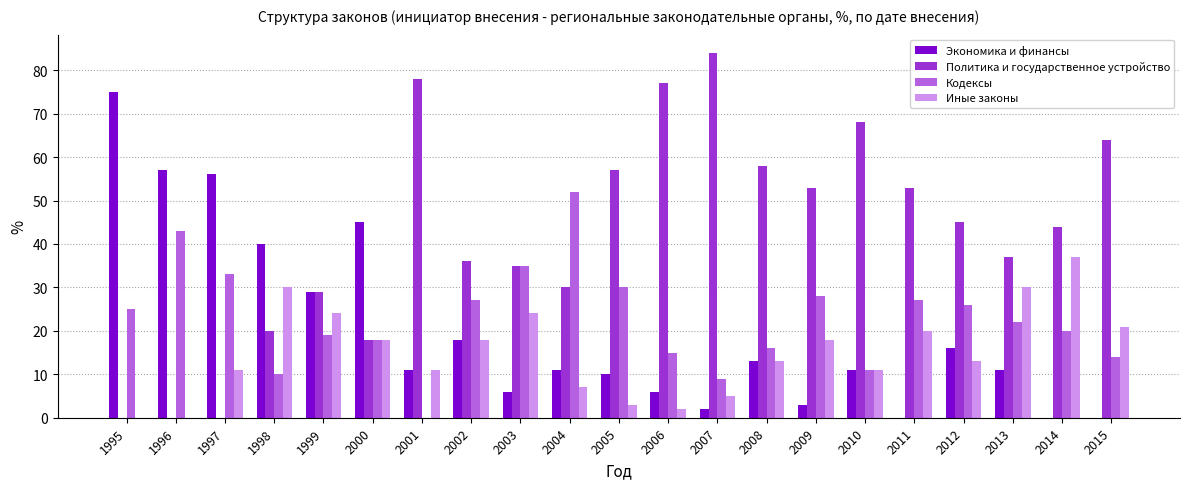

What are all the series names shown in the legend?

Экономика и финансы, Политика и государственное устройство, Кодексы, Иные законы